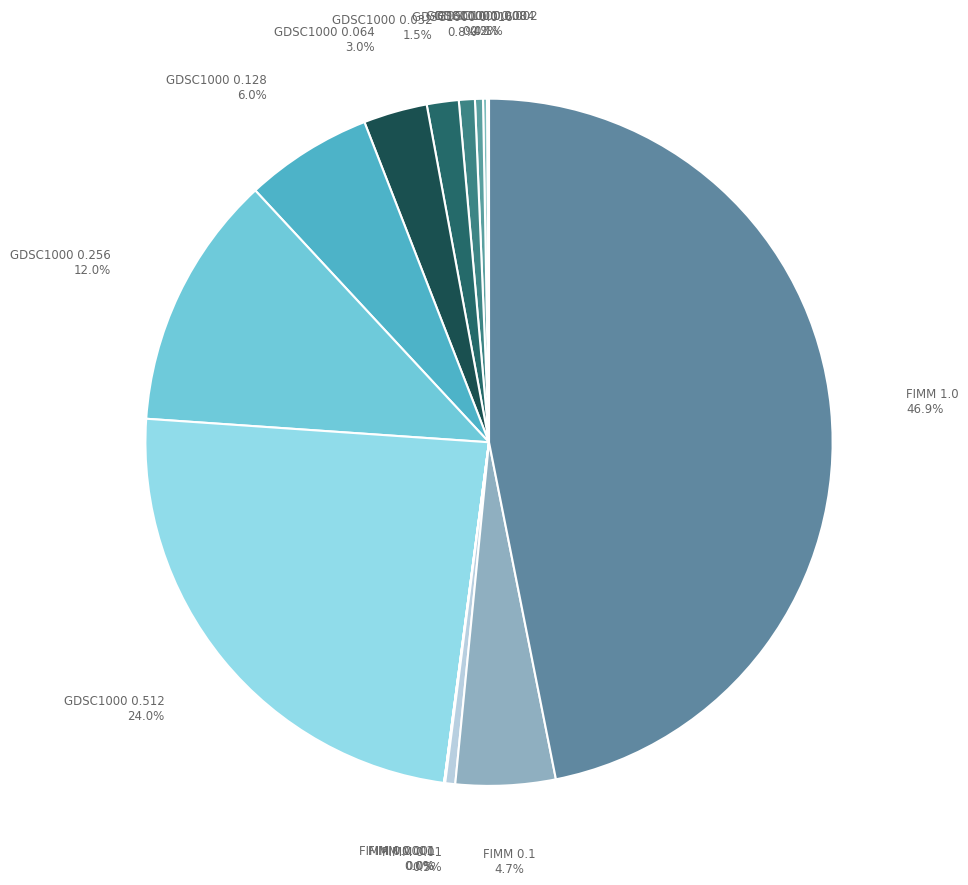

Is GDSC1000 0.064 the majority of the pie?

No